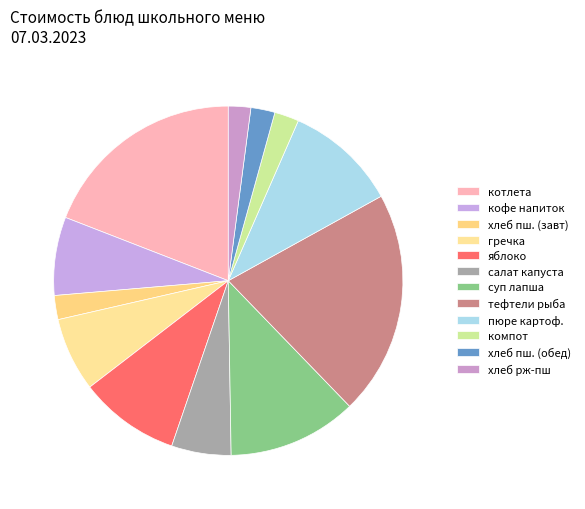

Count the number of slices in the pie.

12